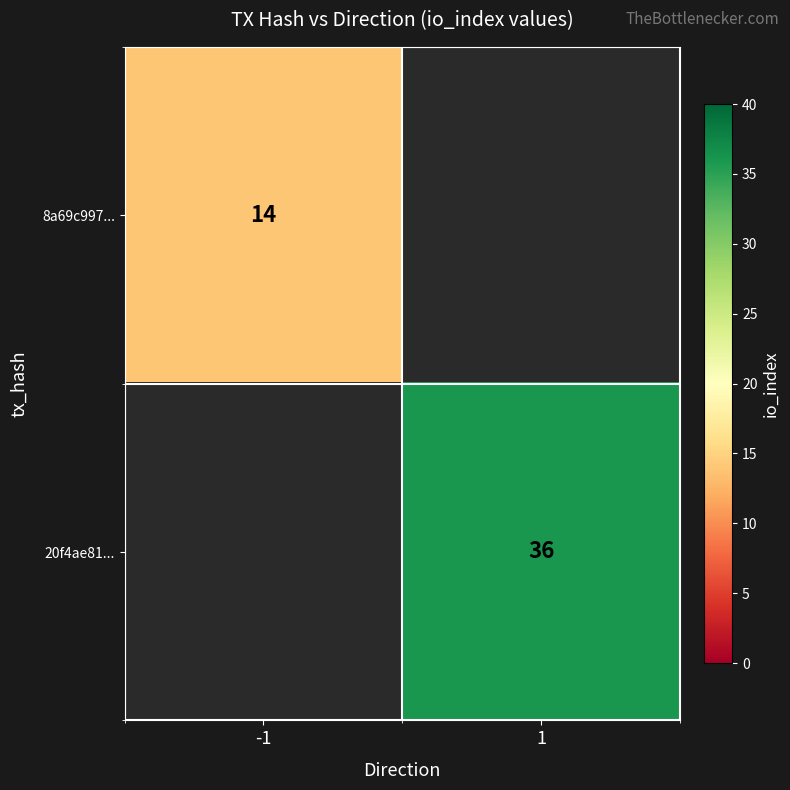

True or false: 8a69c997... has a value of 21 at -1.

False